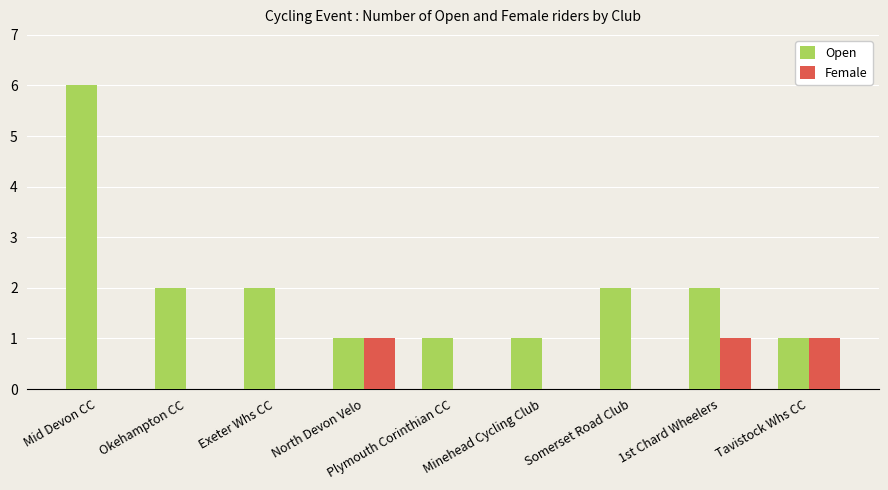

How many series are shown in this chart?

2